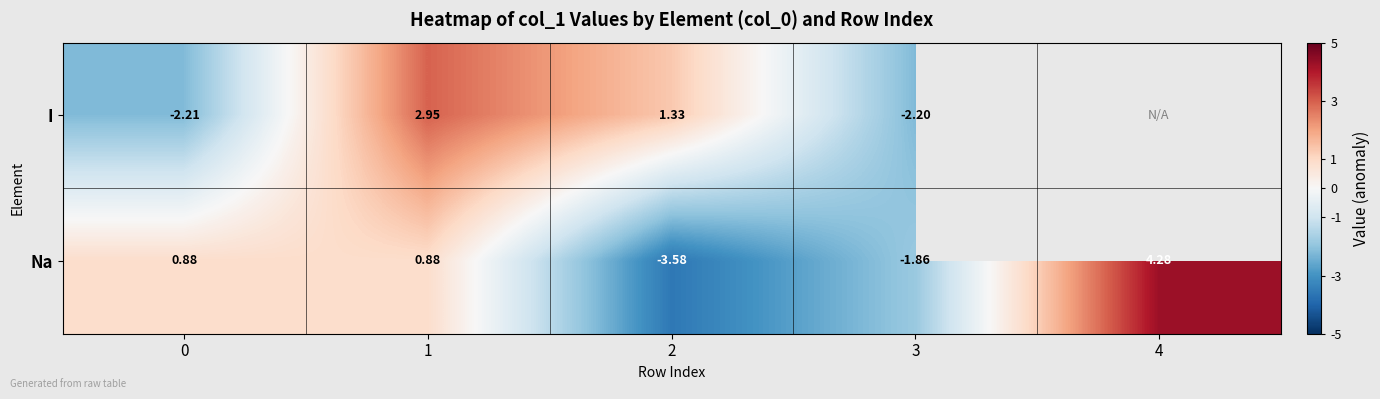

At how many categories does at least one series exceed -1?

4